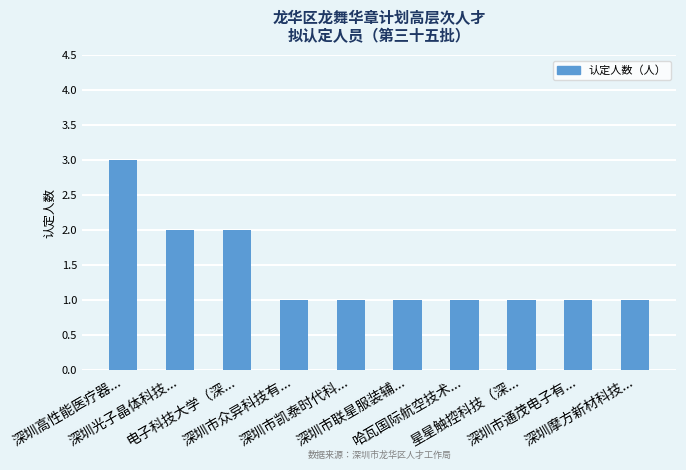

Is it true that the value at 深圳高性能医疗器... is 1?

False